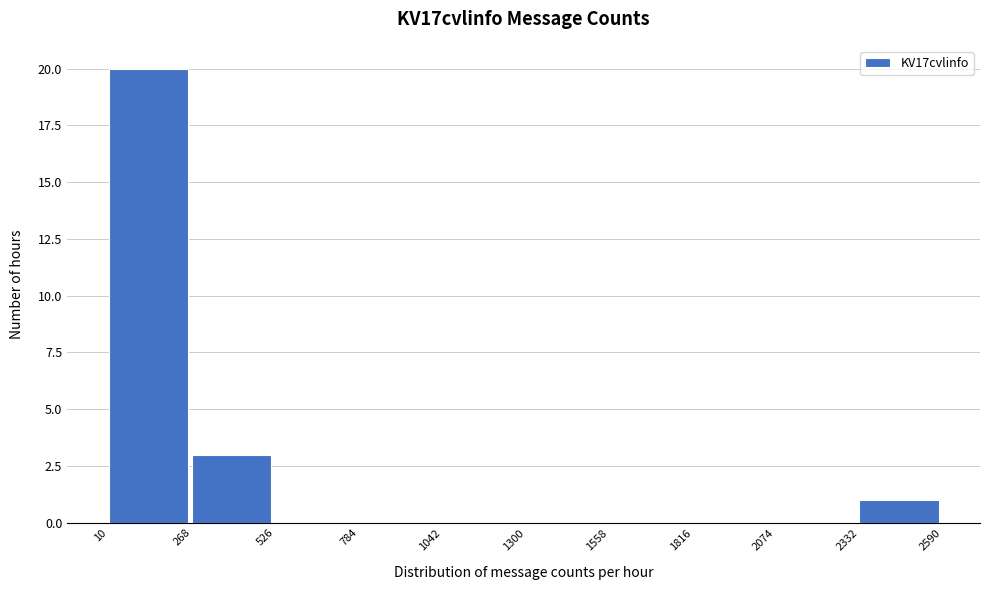

Reading left to right, transcribe this chart: for each bar, give the range it covers on the x-axis and its height. The values are not printed on the chart, so give them approximately, as read against the axis.

10 to 268: 20
268 to 526: 3
526 to 784: 0
784 to 1042: 0
1042 to 1300: 0
1300 to 1558: 0
1558 to 1816: 0
1816 to 2074: 0
2074 to 2332: 0
2332 to 2590: 1